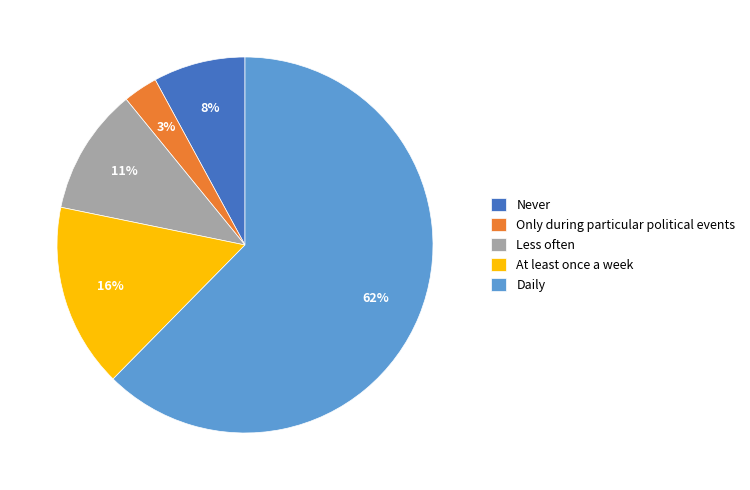

To the nearest percent, what is the combined percentage of Less often and Daily?

73%